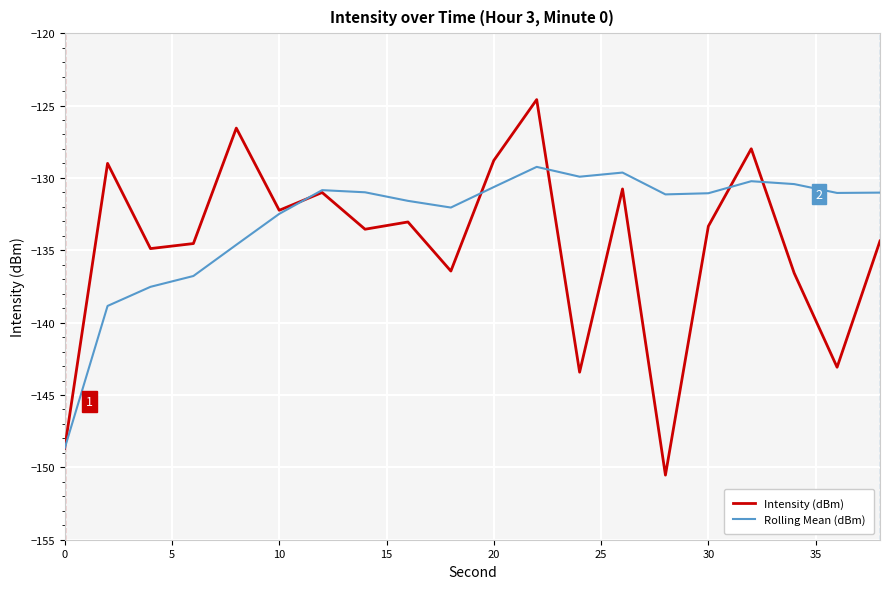

Which series has the largest total across all categories?

Rolling Mean (dBm)